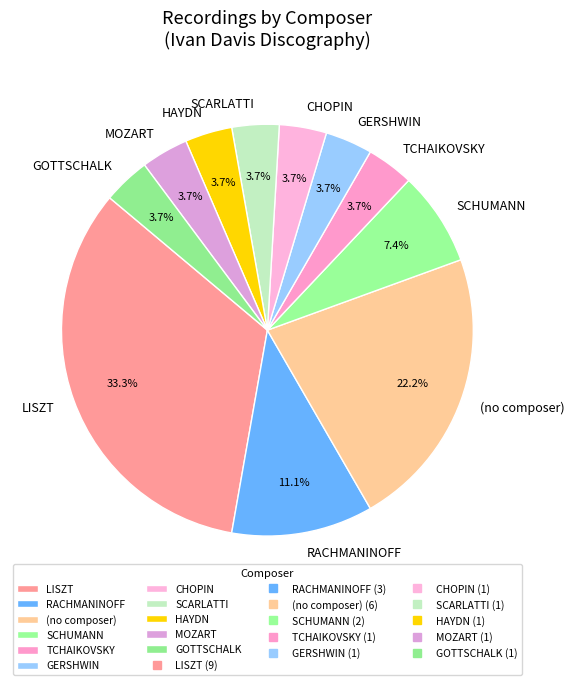

Which category has the biggest portion of the pie?

LISZT